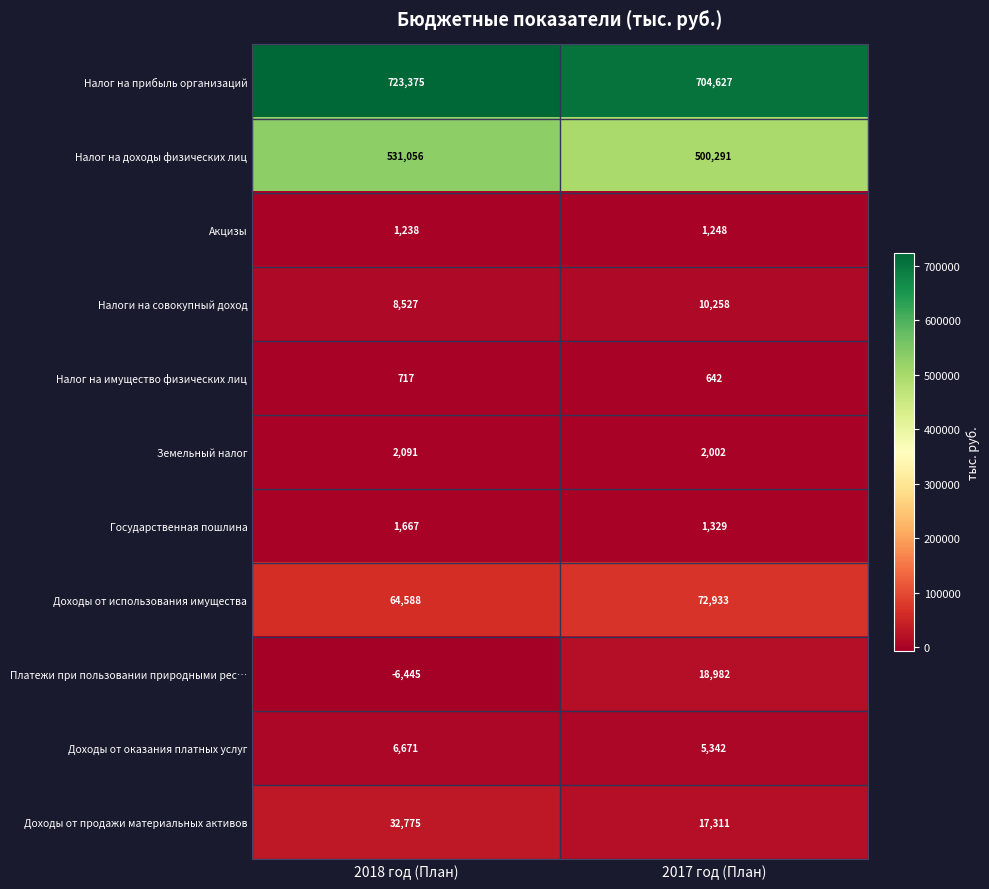

Which series has the widest spread of values?

Налог на доходы физических лиц